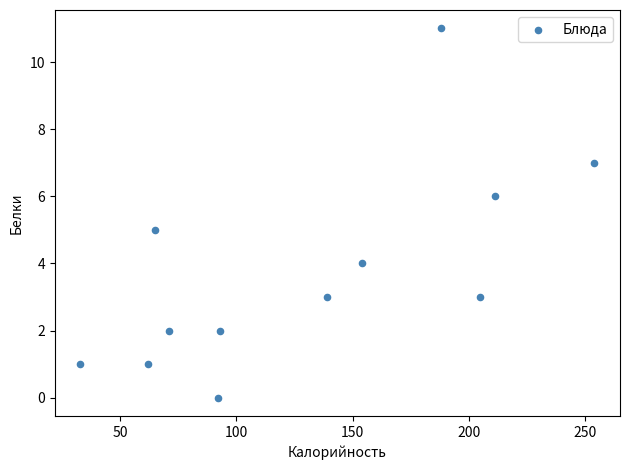

What is the range of Y values (max minus min)?

11